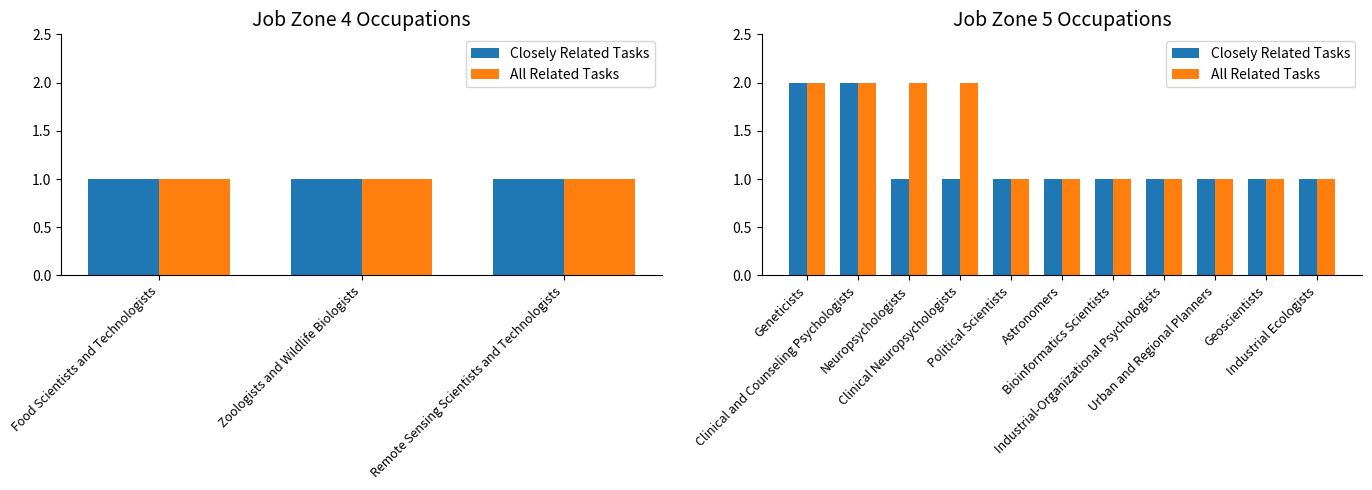

What is the minimum value shown in the chart?

1